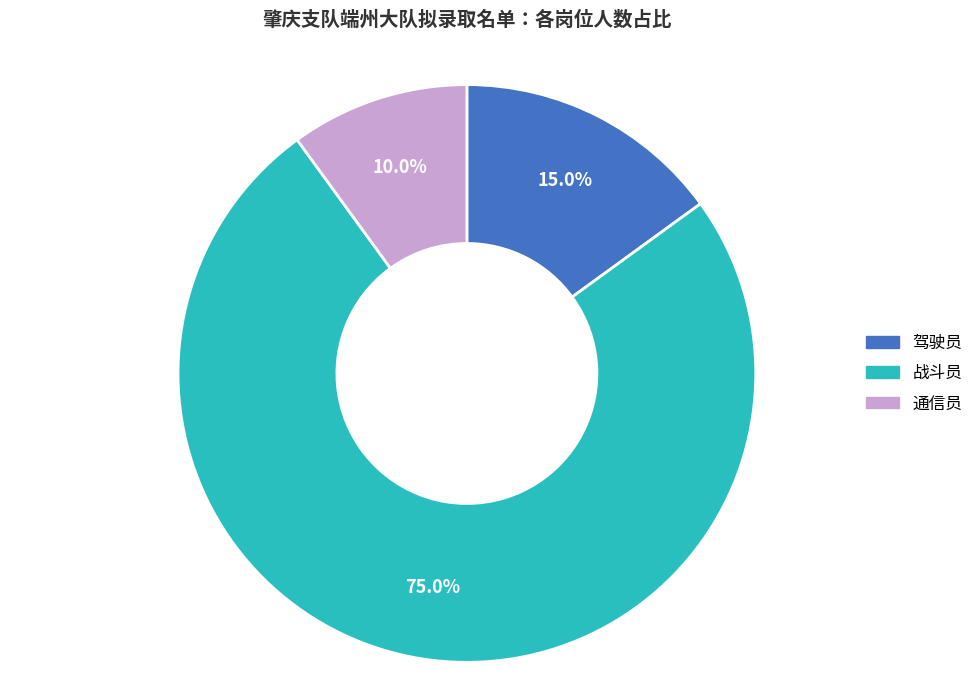

True or false: 通信员 accounts for 10% of the total.

True